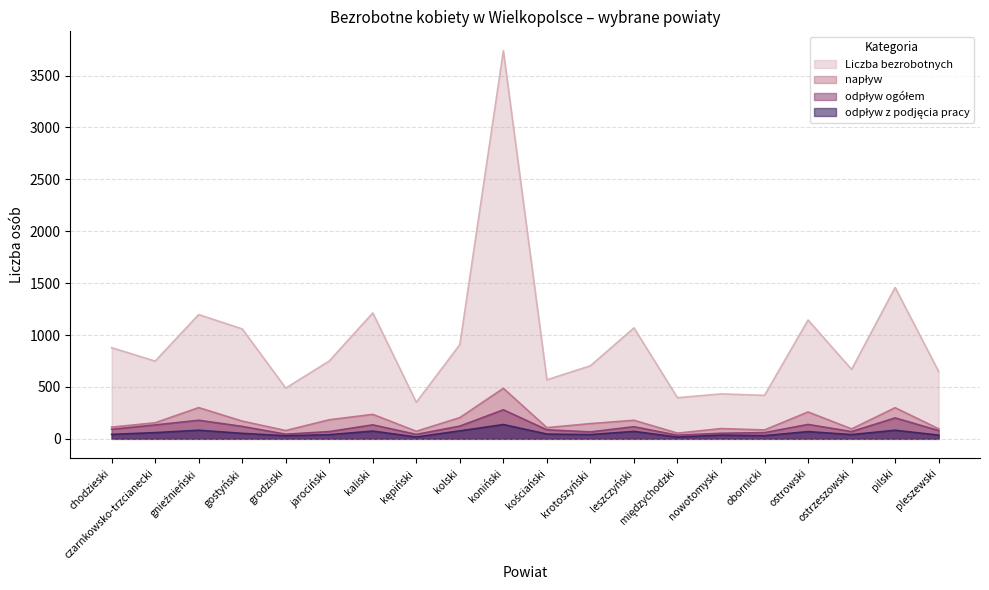

List the labels in order of odpływ ogółem value, largest first.

koniński, pilski, gnieźnieński, ostrowski, kaliski, czarnkowsko-trzcianecki, kolski, gostyński, leszczyński, chodzieski, kościański, pleszewski, jarociński, ostrzeszowski, krotoszyński, obornicki, nowotomyski, grodziski, kępiński, międzychodzki